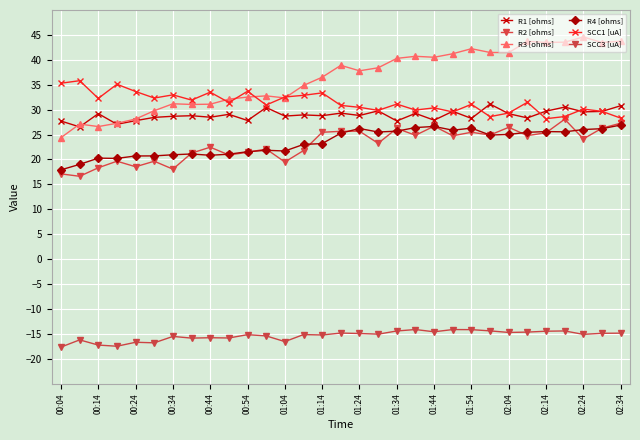

What is the average value of the R1 [ohms] series?

28.9